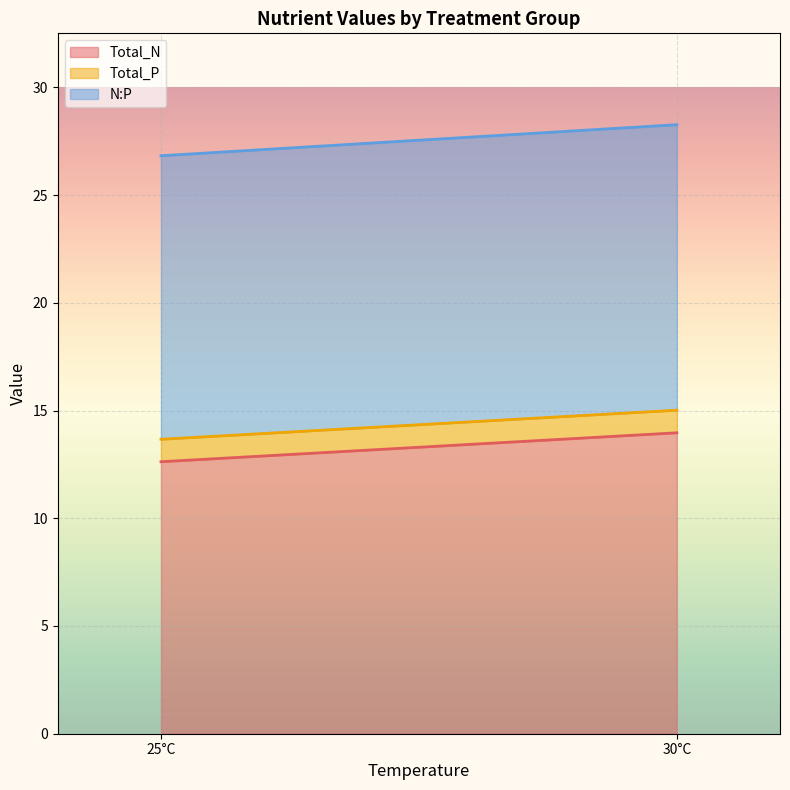

What is the sum of all Total_N values?

26.6